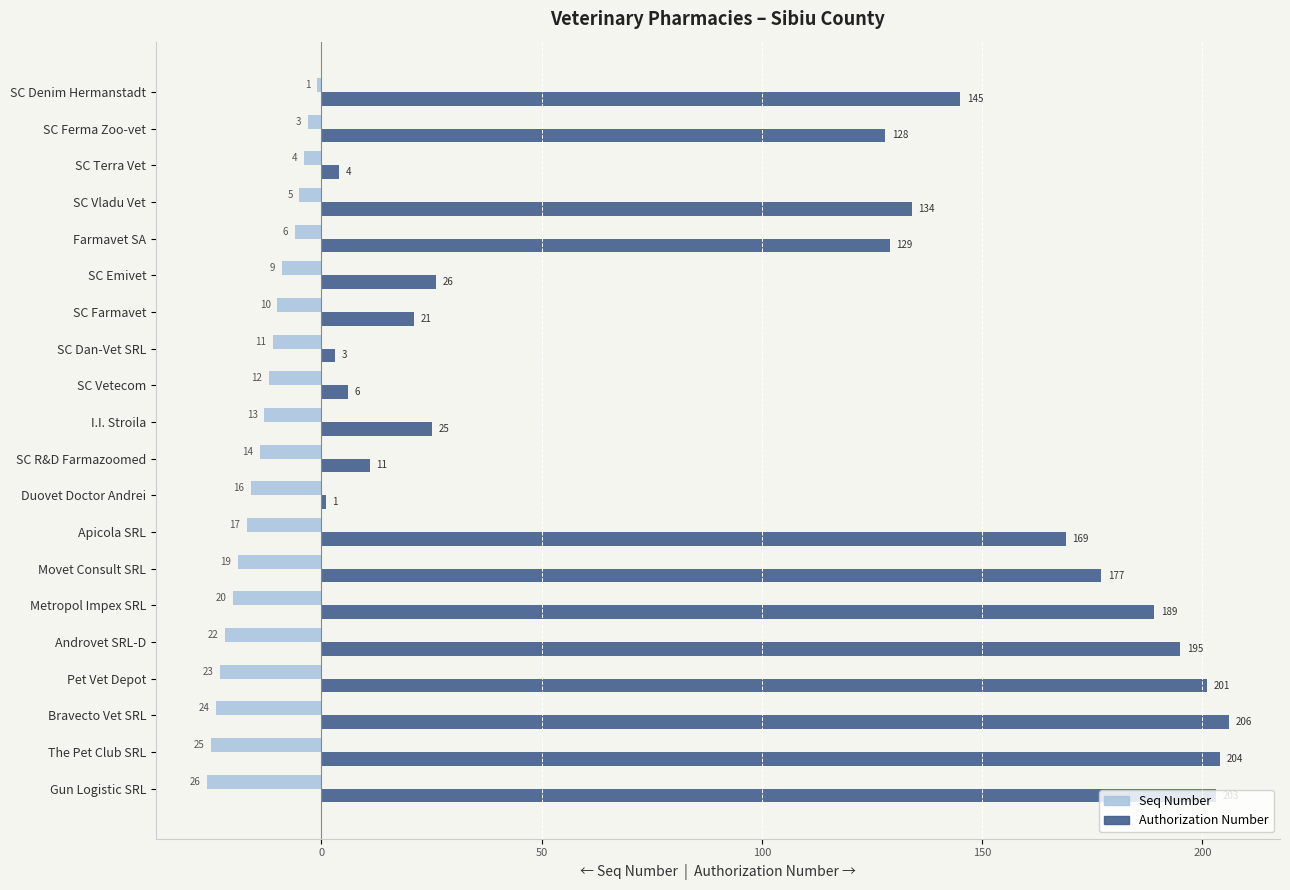

Which series has the largest total across all categories?

Authorization Number